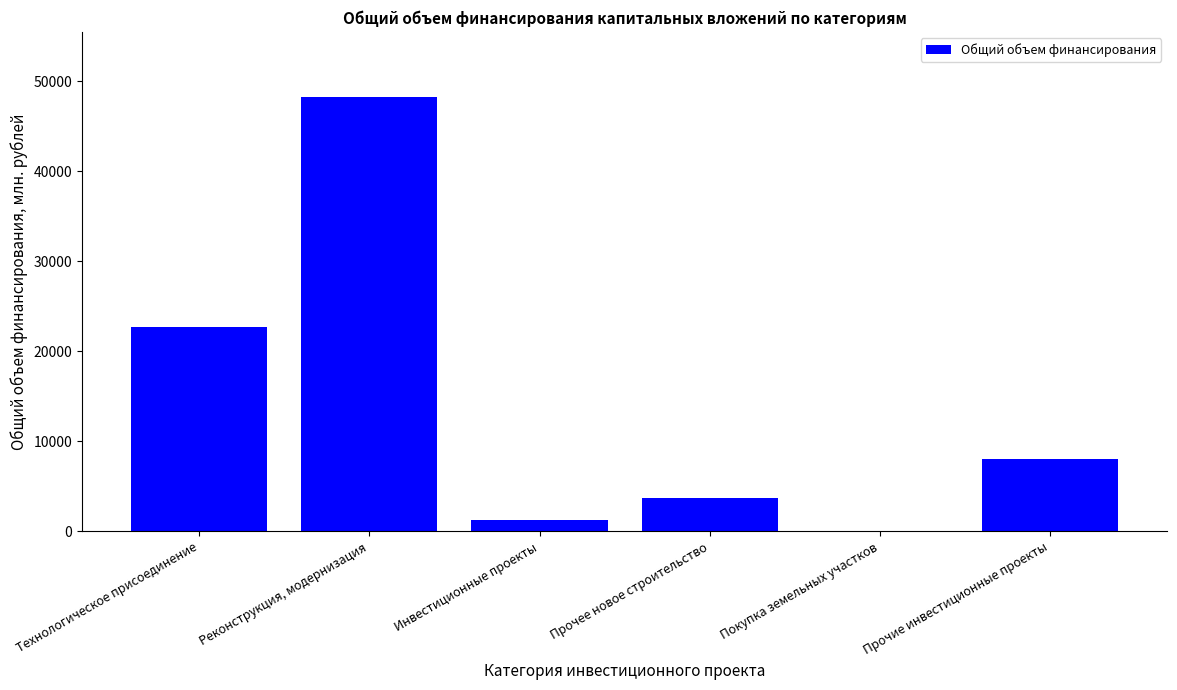

At which label is the value closest to 24136?

Технологическое присоединение